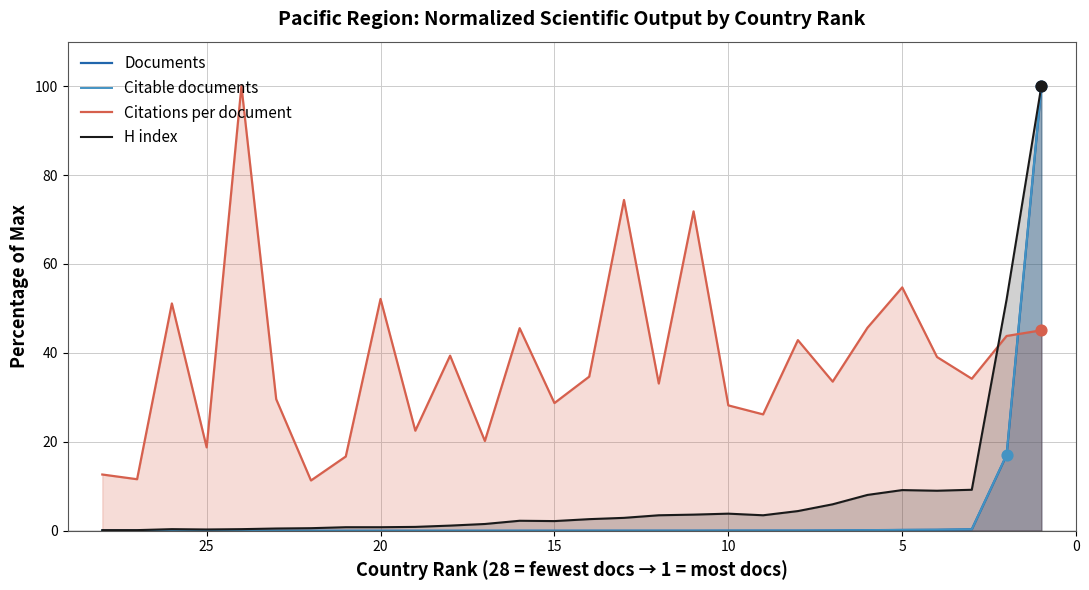

Which series contains the lowest Y value?

Citable documents